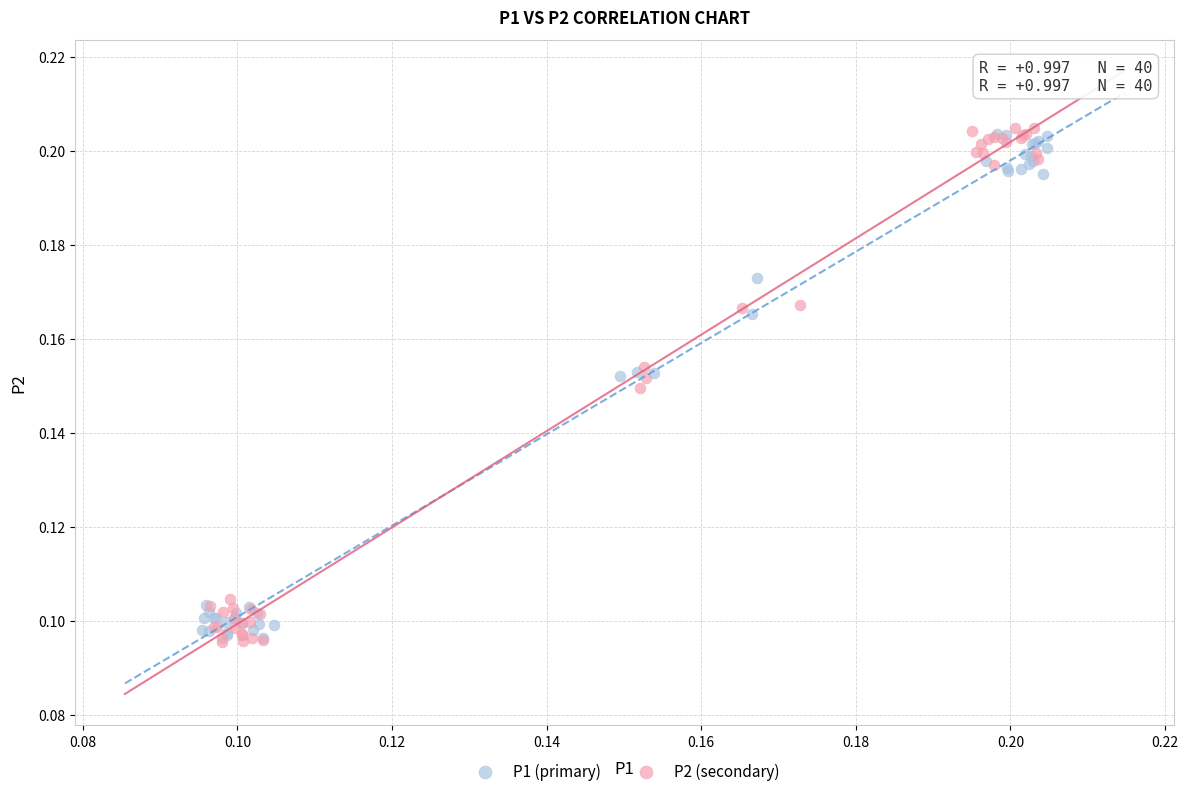

What are all the series names shown in the legend?

P1 (primary), P2 (secondary)